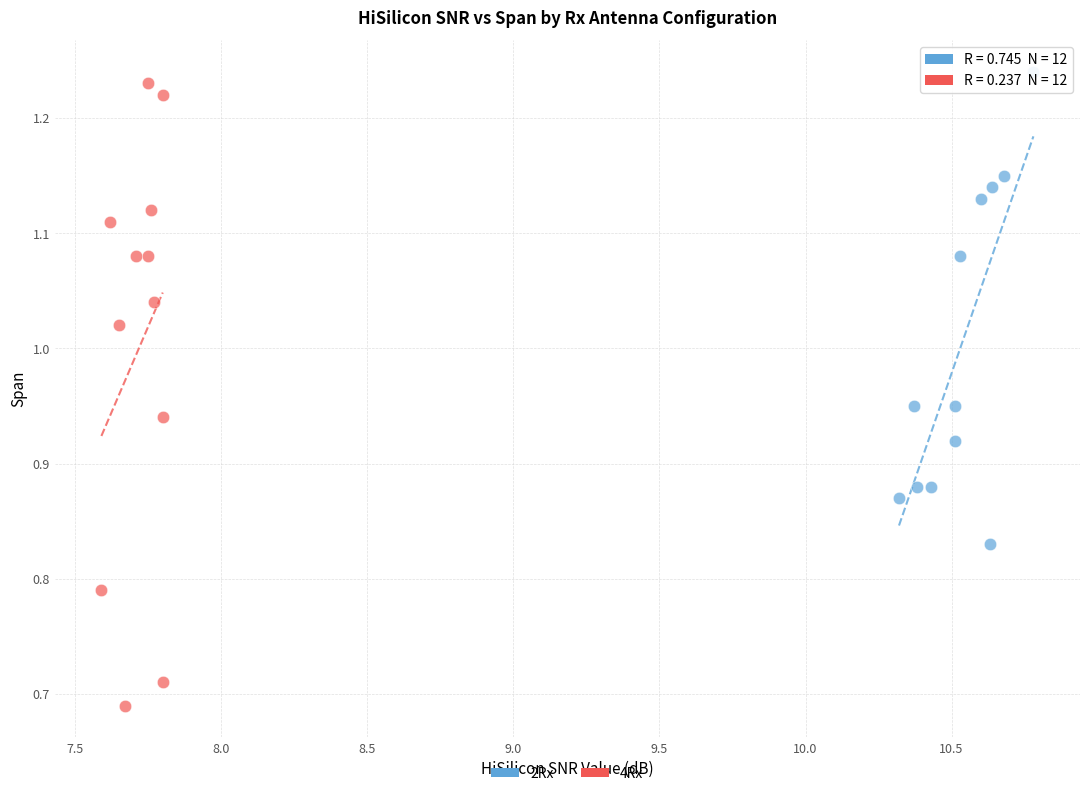

What are all the series names shown in the legend?

2Rx, 4Rx